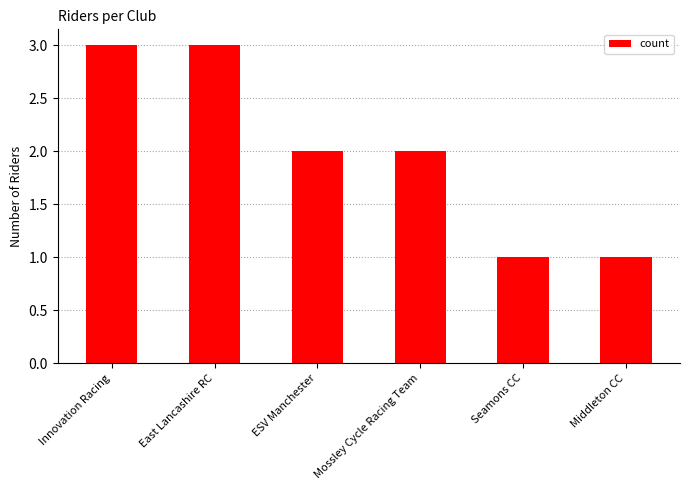

Between Seamons CC and Innovation Racing, which is larger?

Innovation Racing